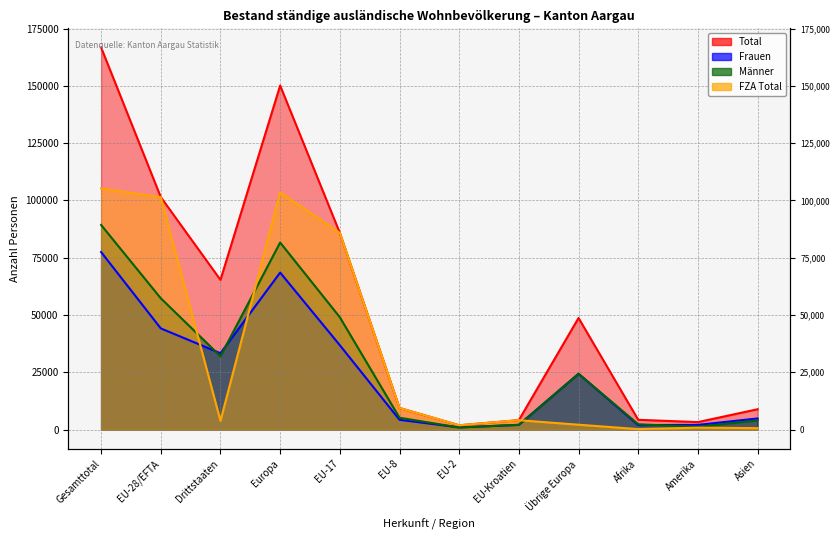

Does the chart display data point markers on the line(s)?

No